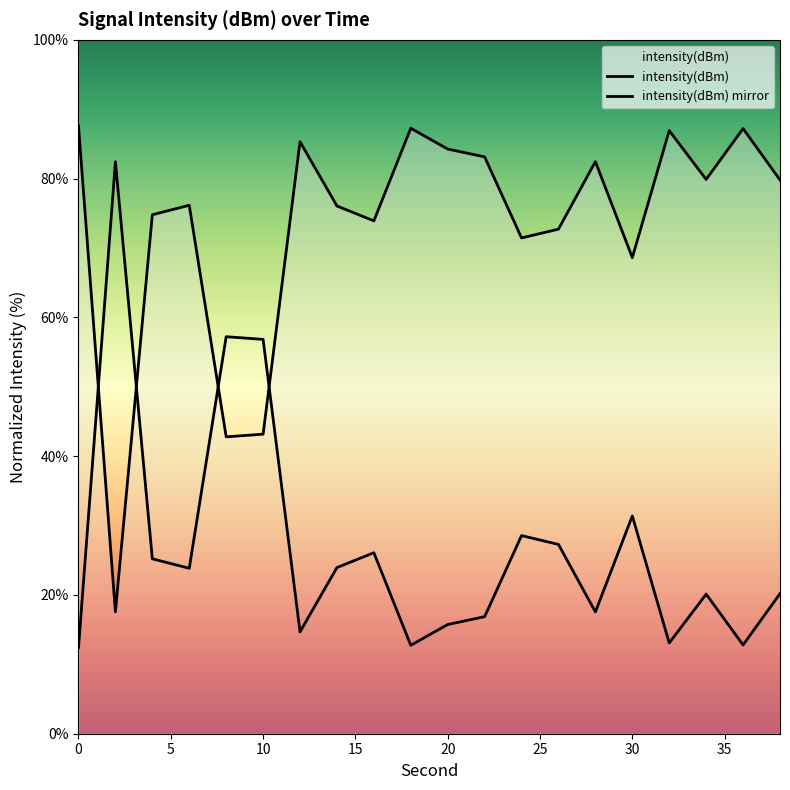

How many data points does each series have?

20